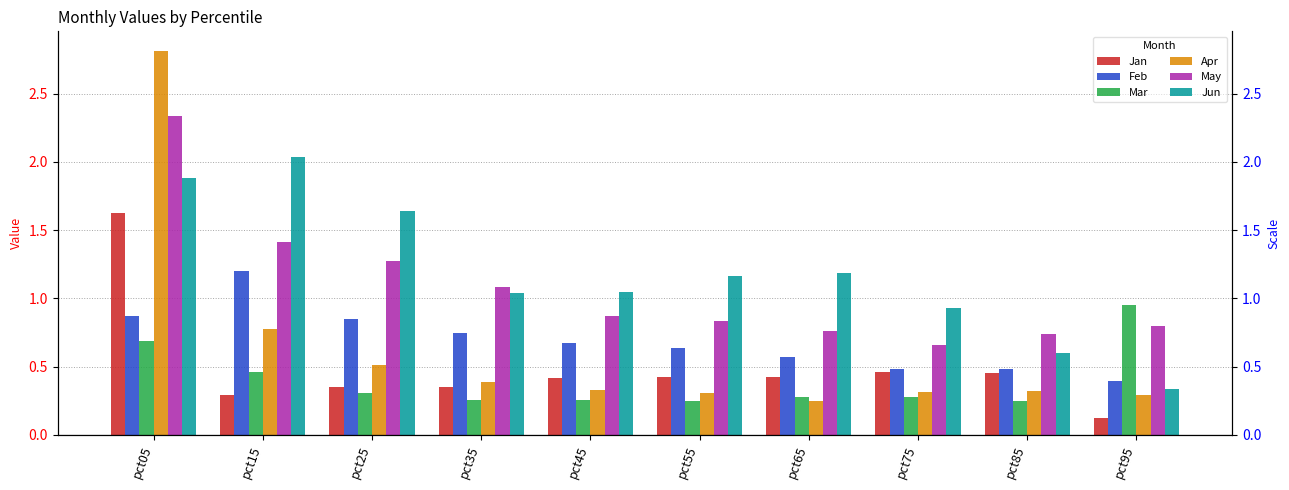

Between pct35 and pct95, which series saw the biggest shift?

Jun